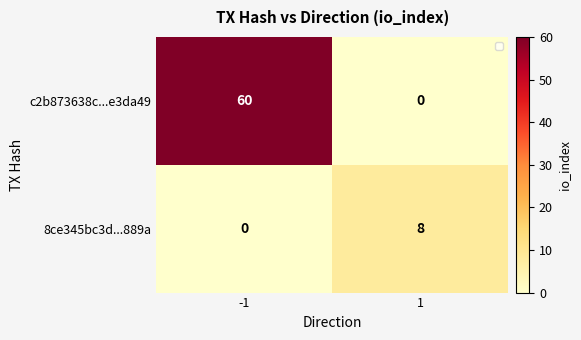

Read the 8ce345bc3d...889a value at 1.

8